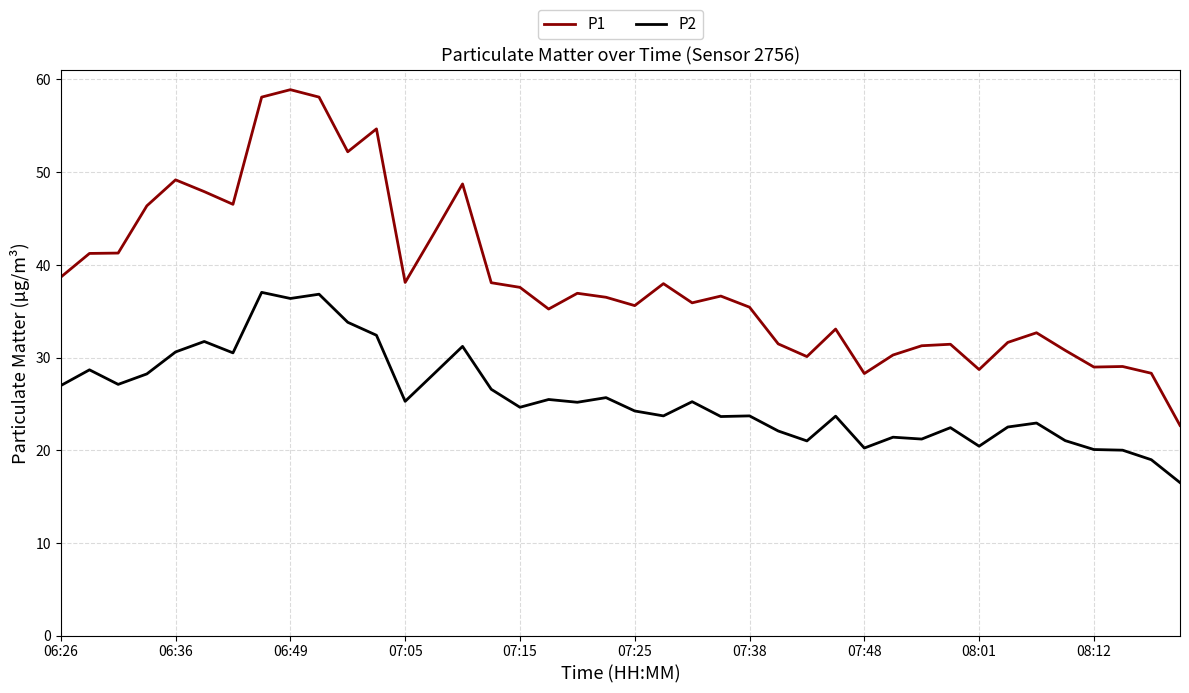

True or false: P2 and P1 cross at least once.

False